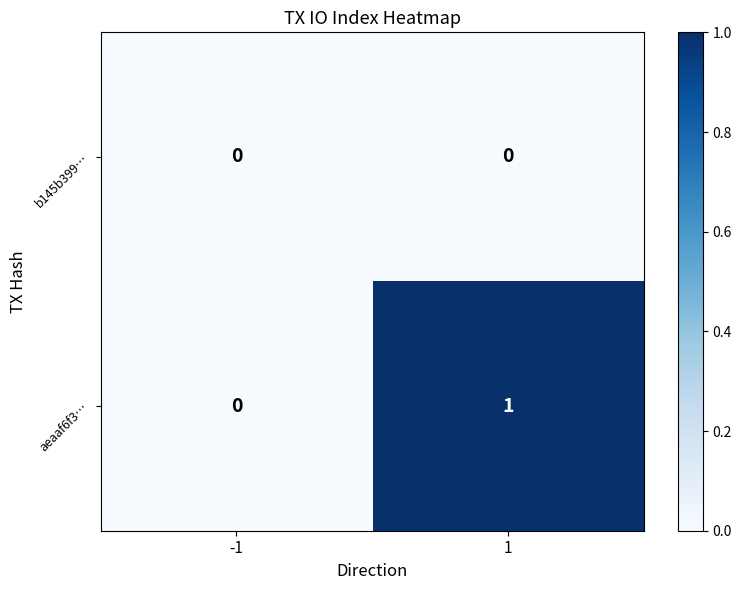

Which series changed the most between -1 and 1?

aeaaf6f3…